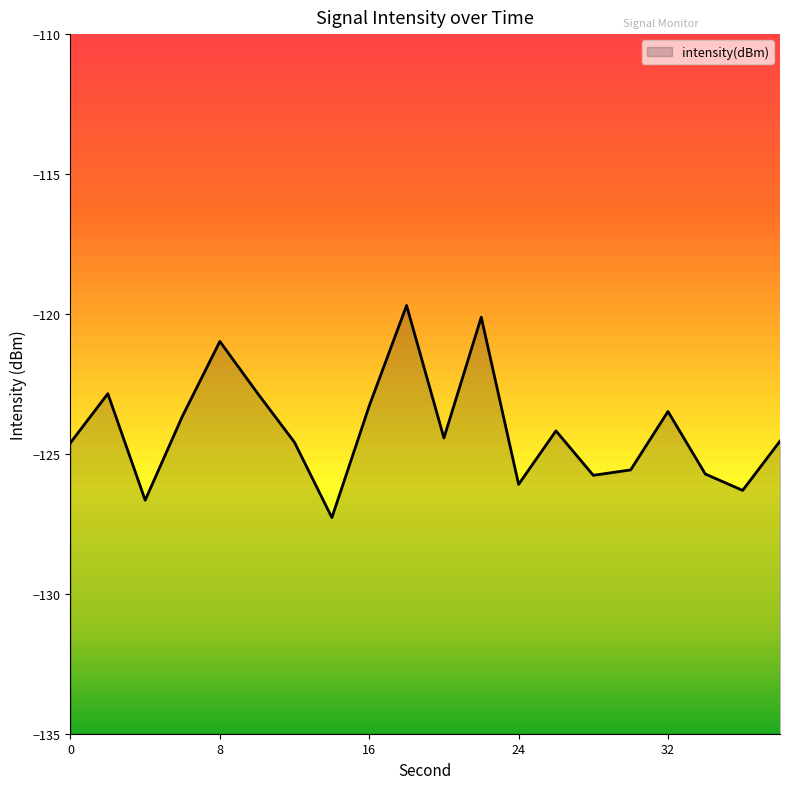

What is the approximate value at 10?

-122.8